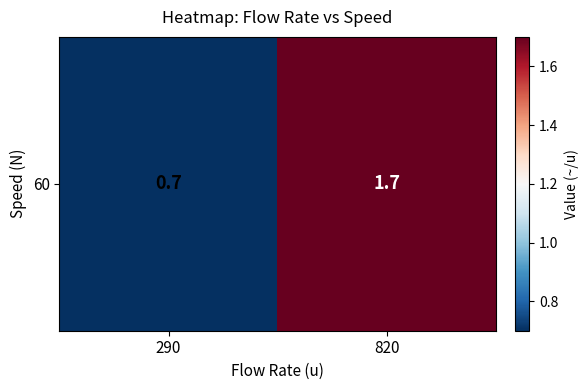

At which category does the chart reach its minimum across all series?

290